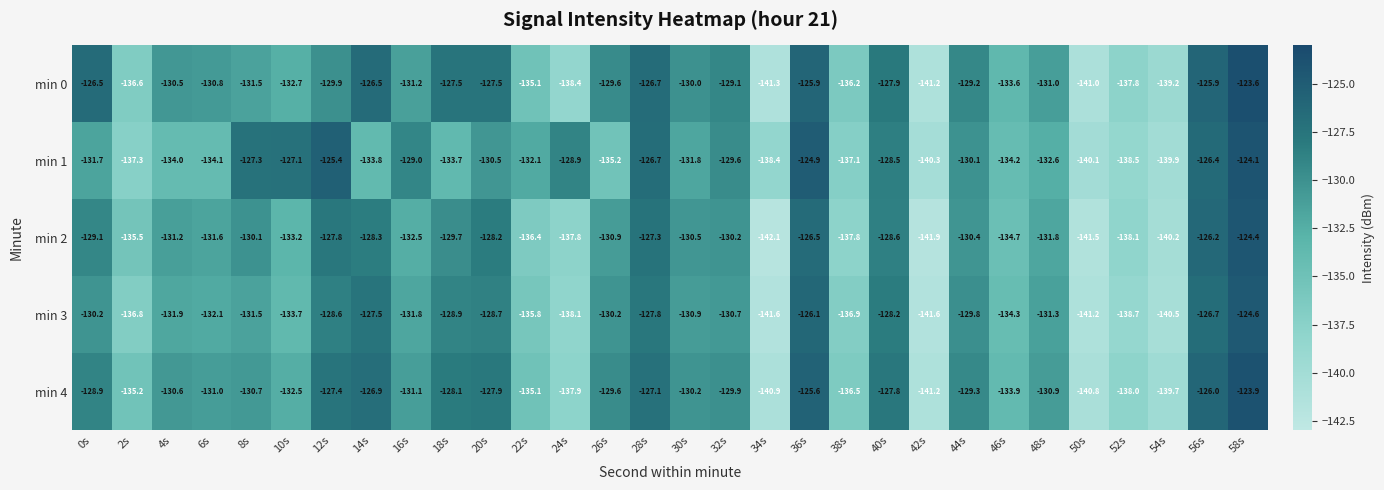

The value of min 3 at 40s is -27.9. True or false?

False